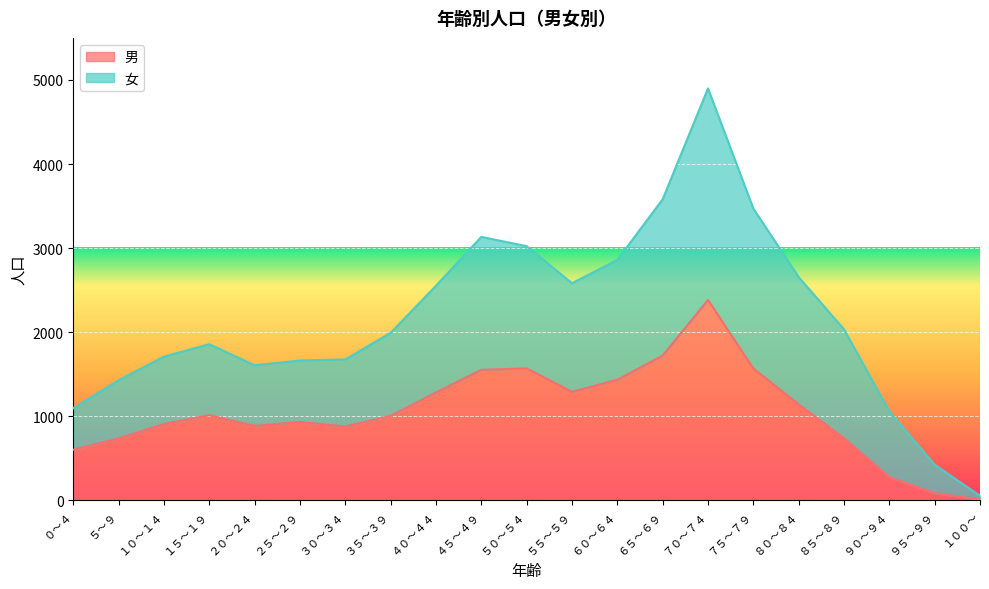

Does the chart display data point markers on the line(s)?

No